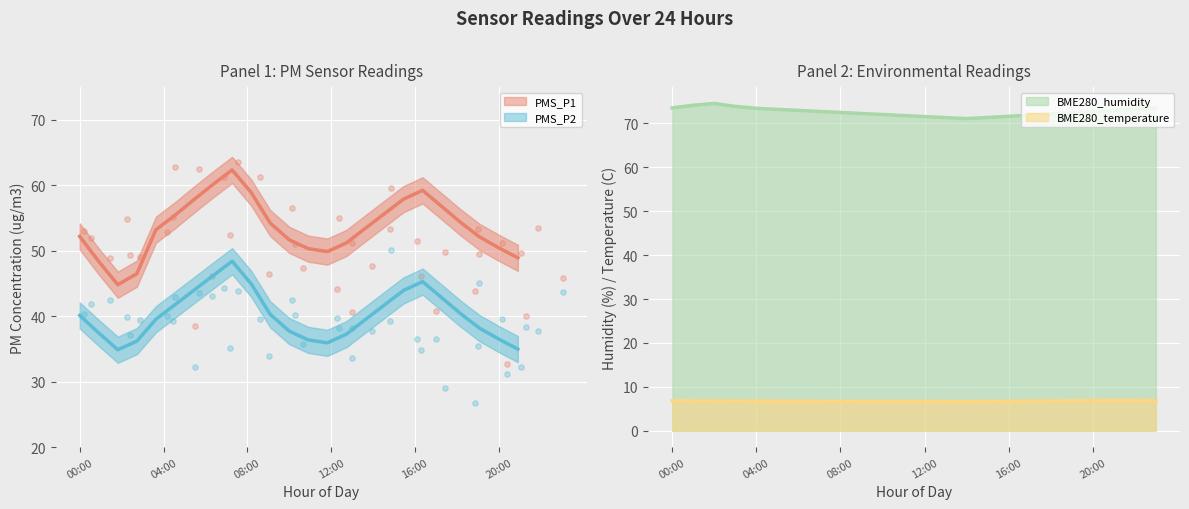

Which series has the largest total across all categories?

BME280_humidity